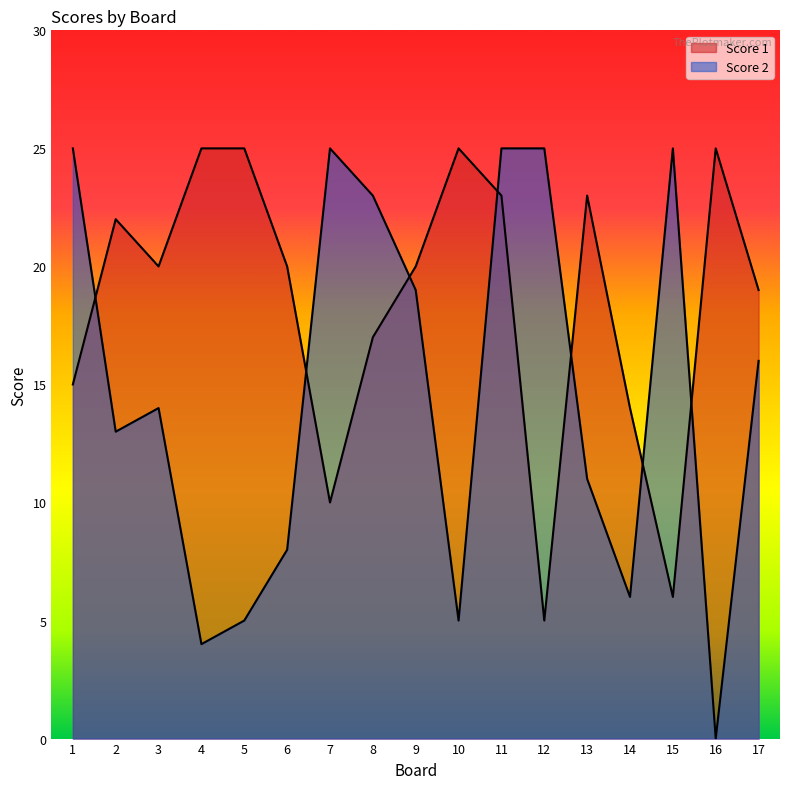

Does the chart display data point markers on the line(s)?

No